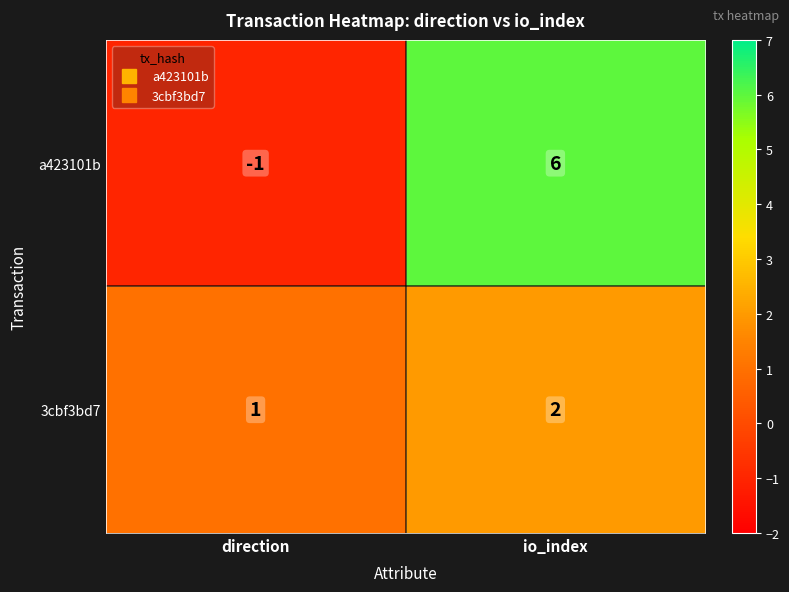

At which category is the sum across all series the highest?

io_index